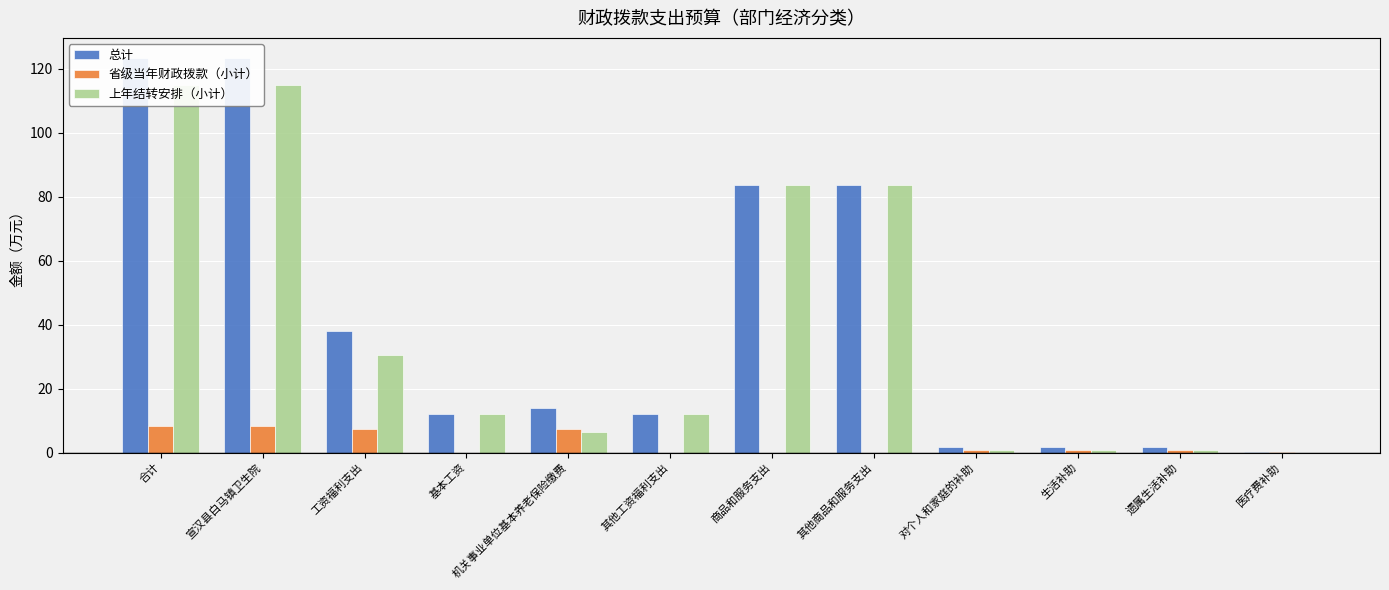

What is the sum of the 总计 values at 其他商品和服务支出 and 基本工资?

95.8